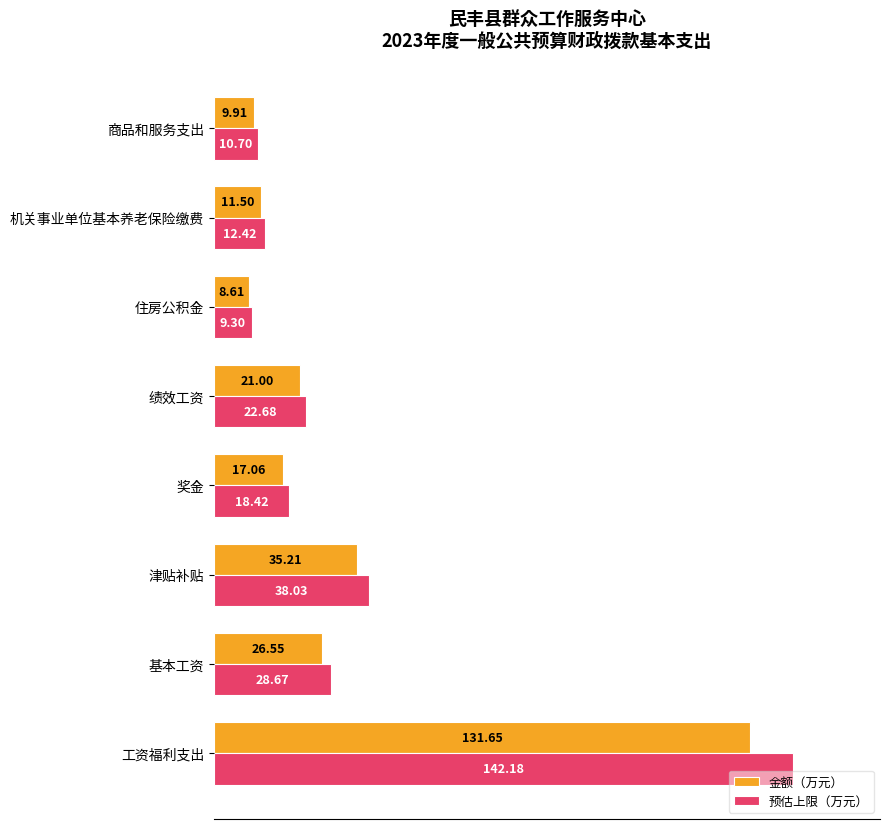

What is the difference between the maximum and minimum values in the 预估上限（万元） series?

132.9